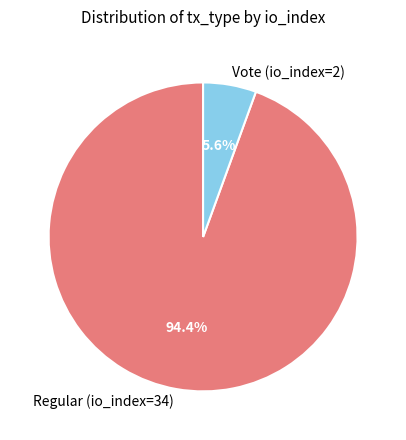

Which category has the biggest portion of the pie?

Regular (io_index=34)